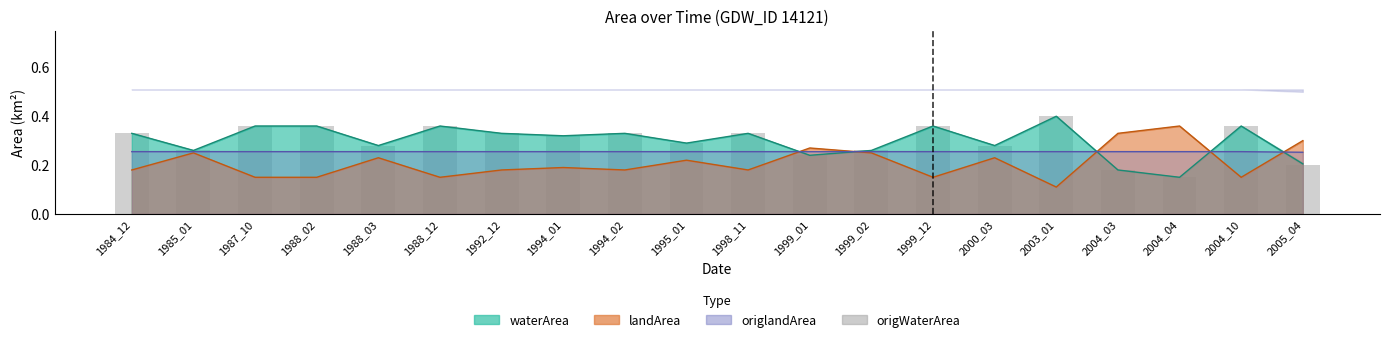

What is the difference between the second highest and minimum values?

0.2